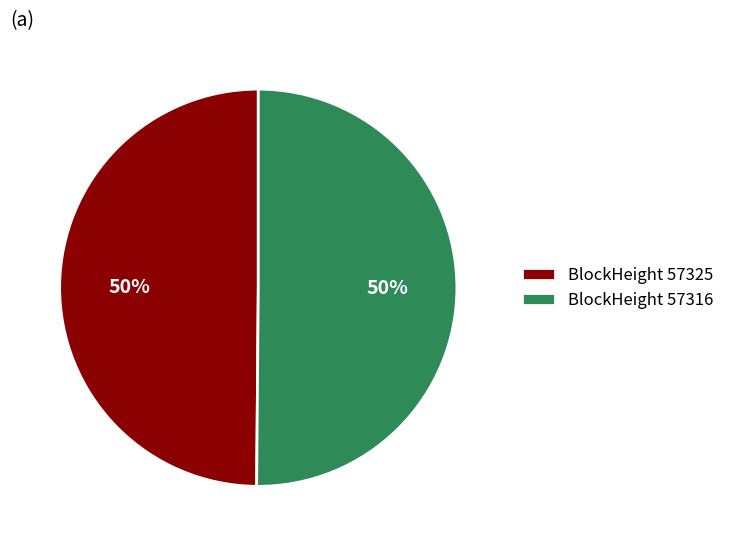

Combined, do BlockHeight 57325 and BlockHeight 57316 account for over 50%?

Yes